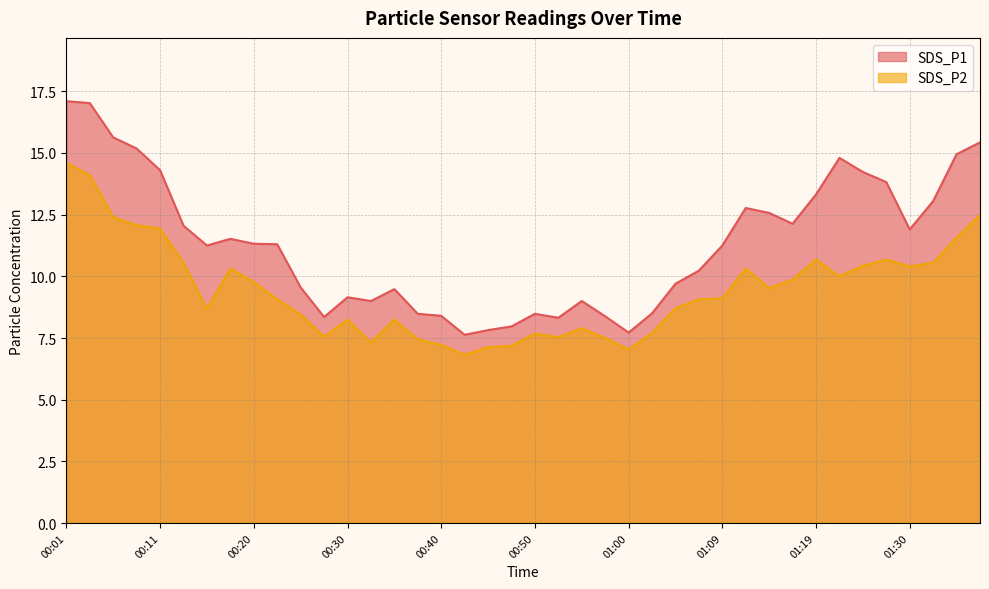

True or false: SDS_P1 and SDS_P2 cross at least once.

False